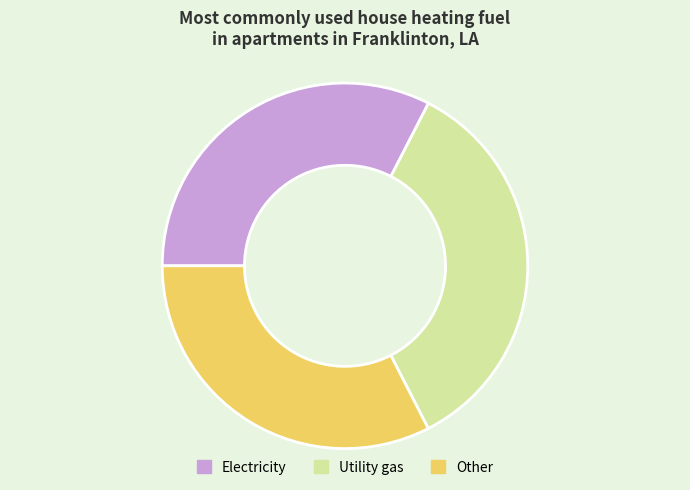

Which slice is the largest?

Utility gas